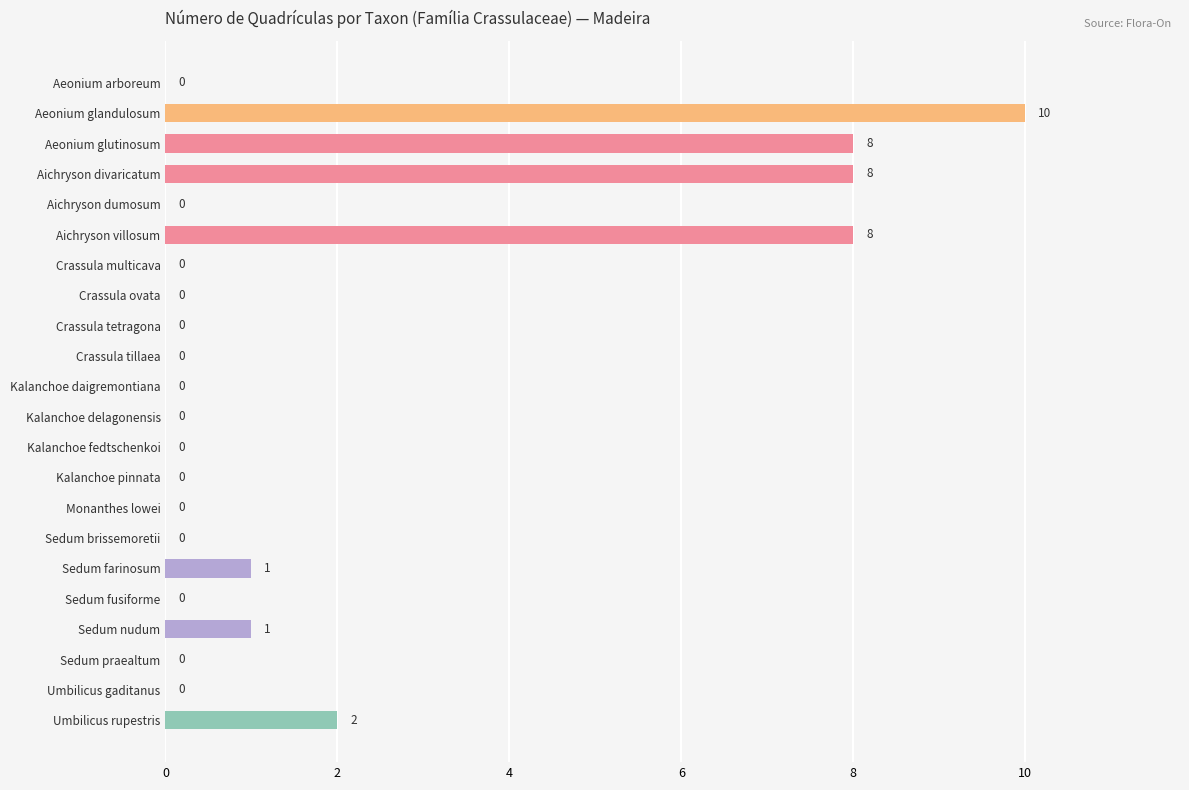

Count the number of data series in this chart.

1